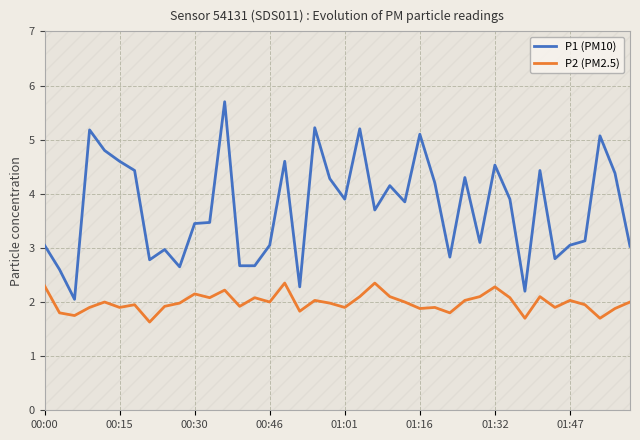

Does the chart display data point markers on the line(s)?

No